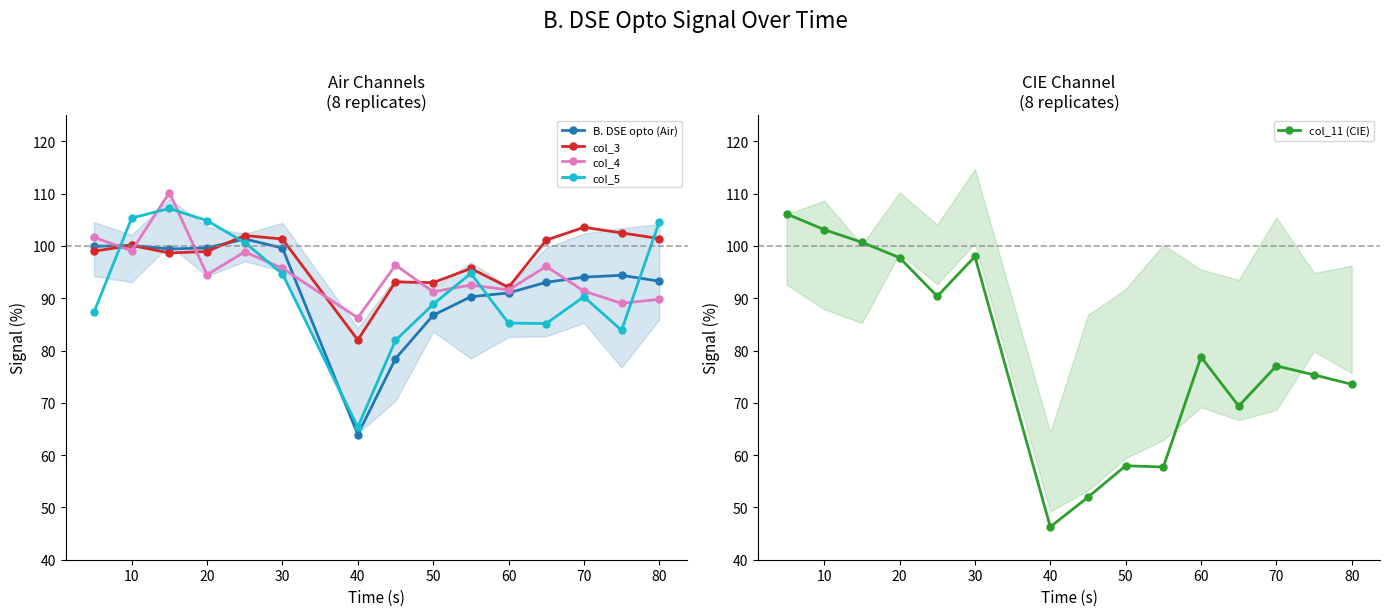

Which series ends up on top after the final intersection of B. DSE opto (Air) and col_3?

col_3